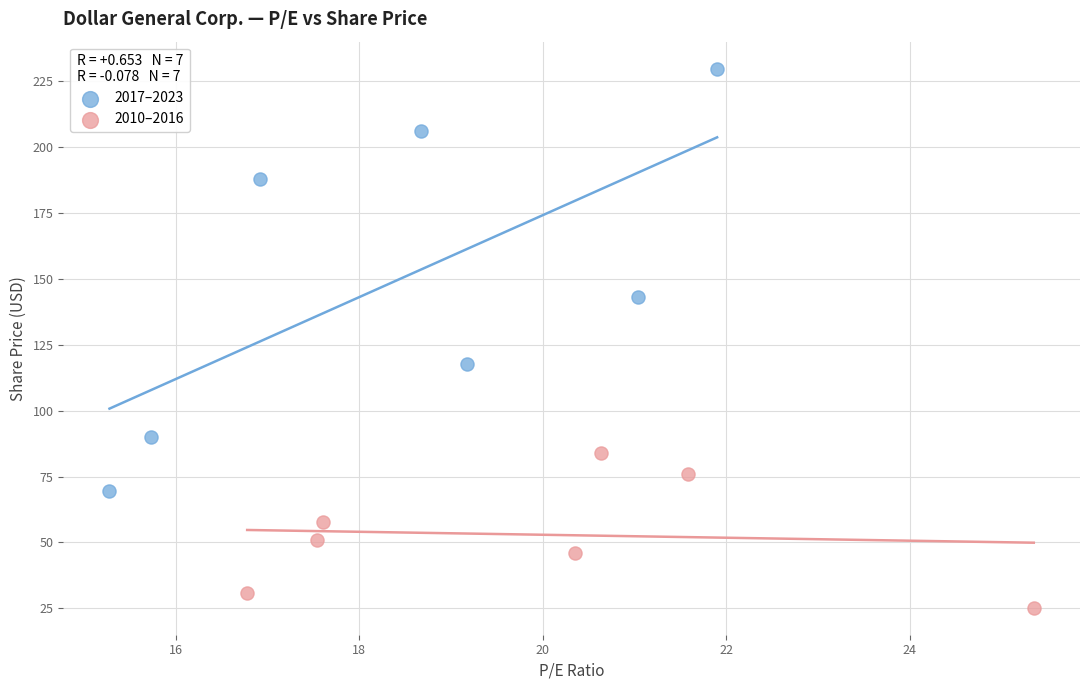

Which series reaches the maximum Y coordinate?

2017–2023